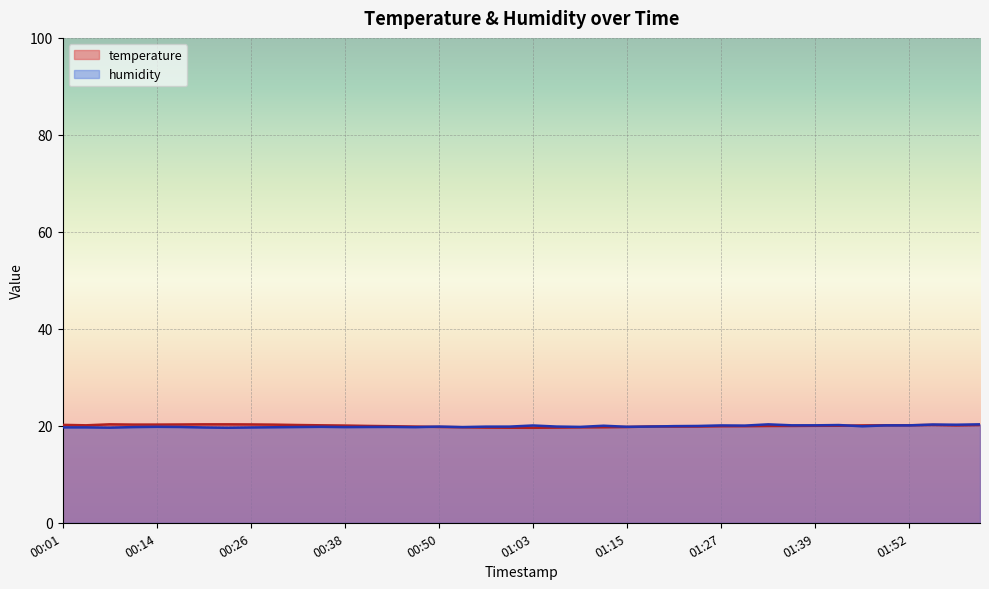

True or false: humidity has more than 1 interior local peaks.

True